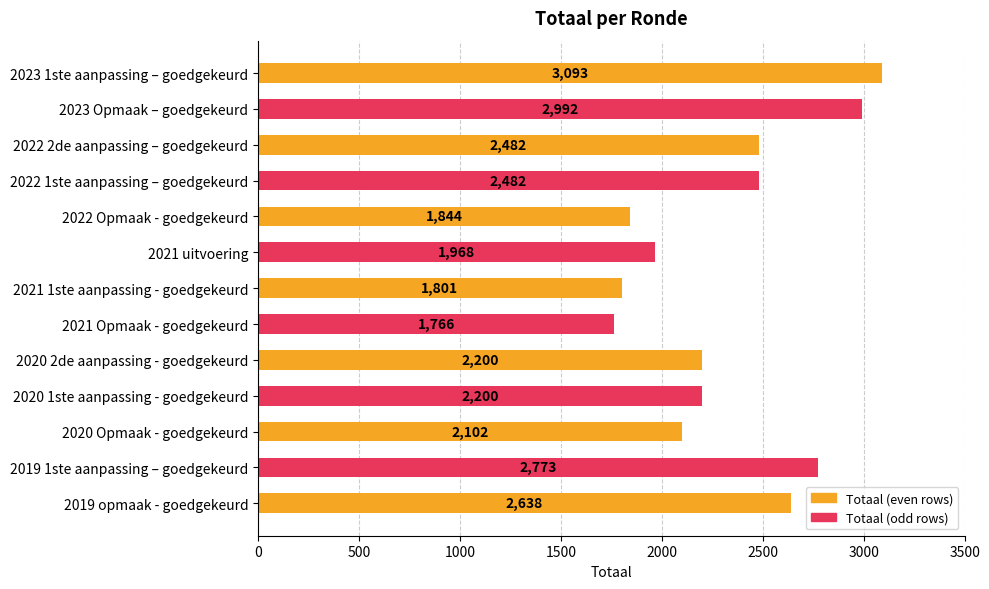

What is the difference between the maximum and second lowest values?

1292